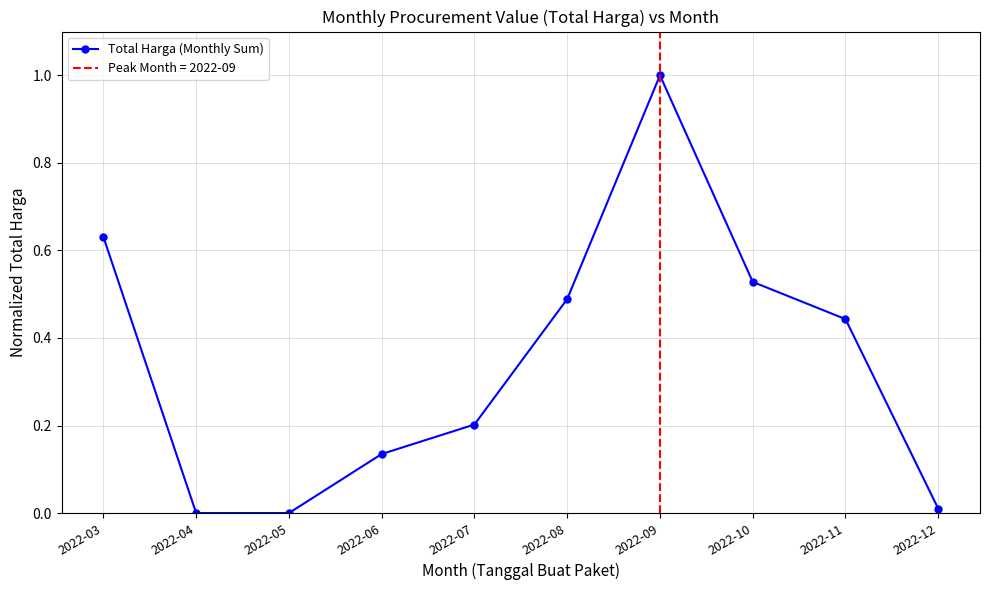

Reading left to right, transcribe all the data shown in this chart.

0.6	0.0	0.0	0.1	0.2	0.5	1.0	0.5	0.4	0.0